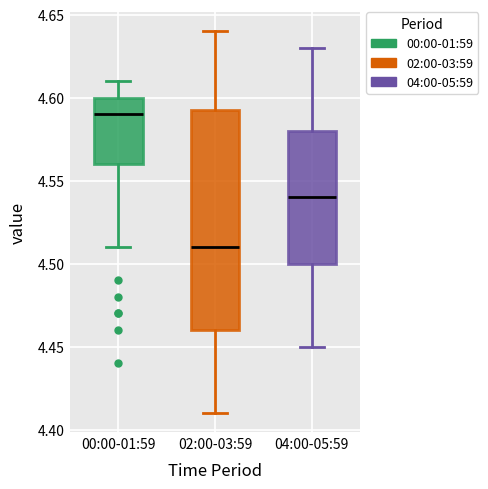

Comparing the boxes themselves (not the whiskers), which one is the tallest?

02:00-03:59